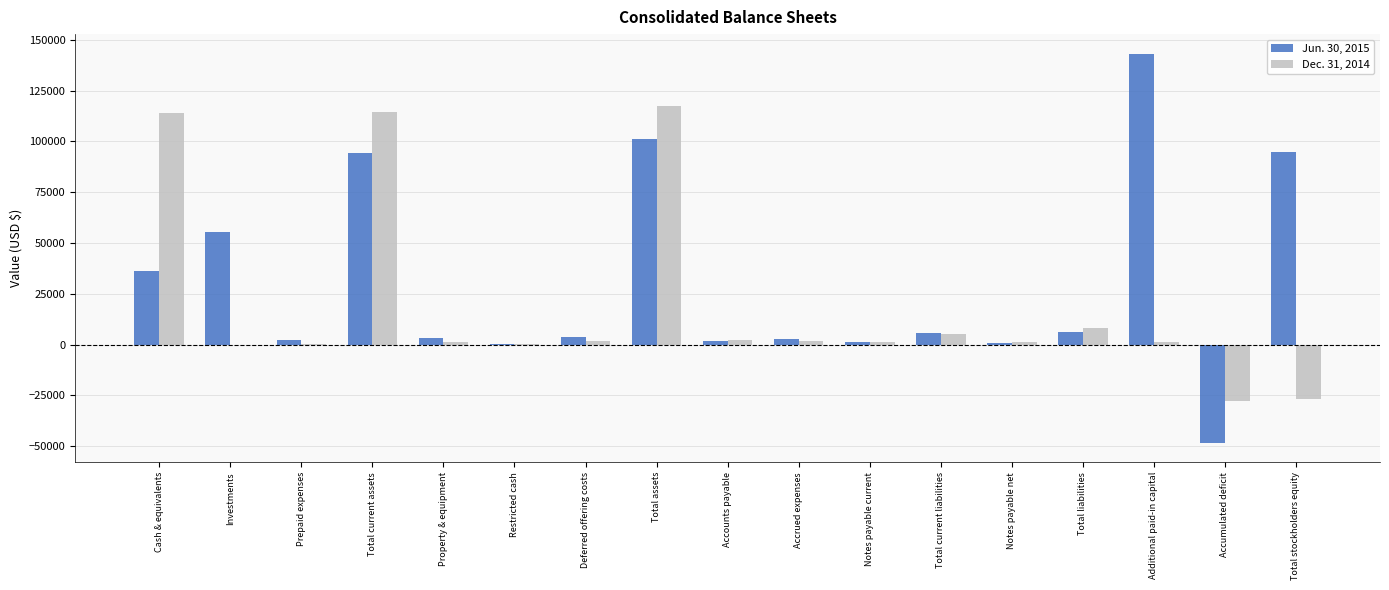

True or false: Jun. 30, 2015 has a value of 25653 at Total stockholders equity.

False